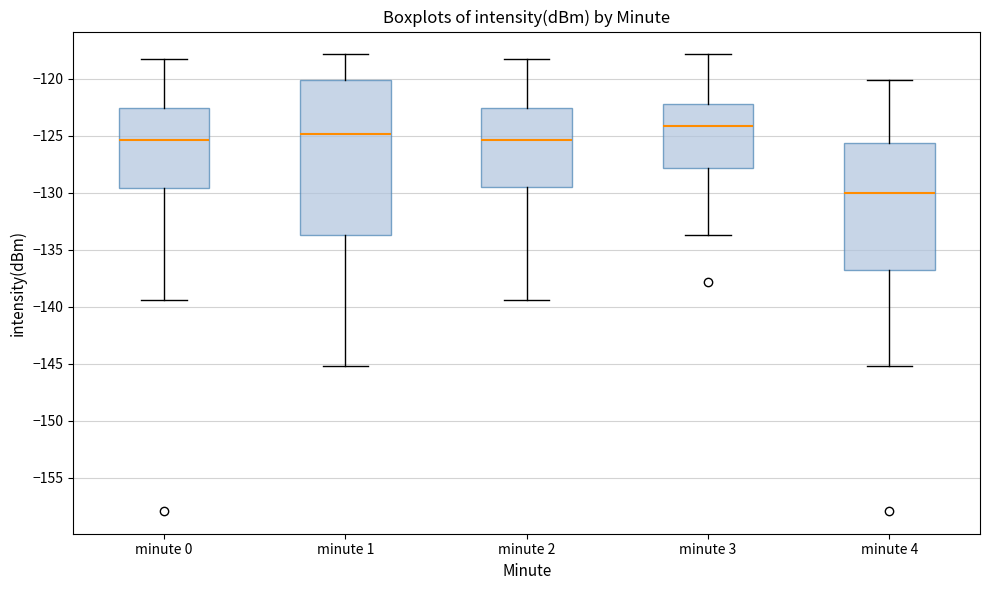

Where does the lower whisker of the box for minute 3 end on the y-axis? The values are not printed on the chart, so give them approximately, as read against the axis.

-133.5